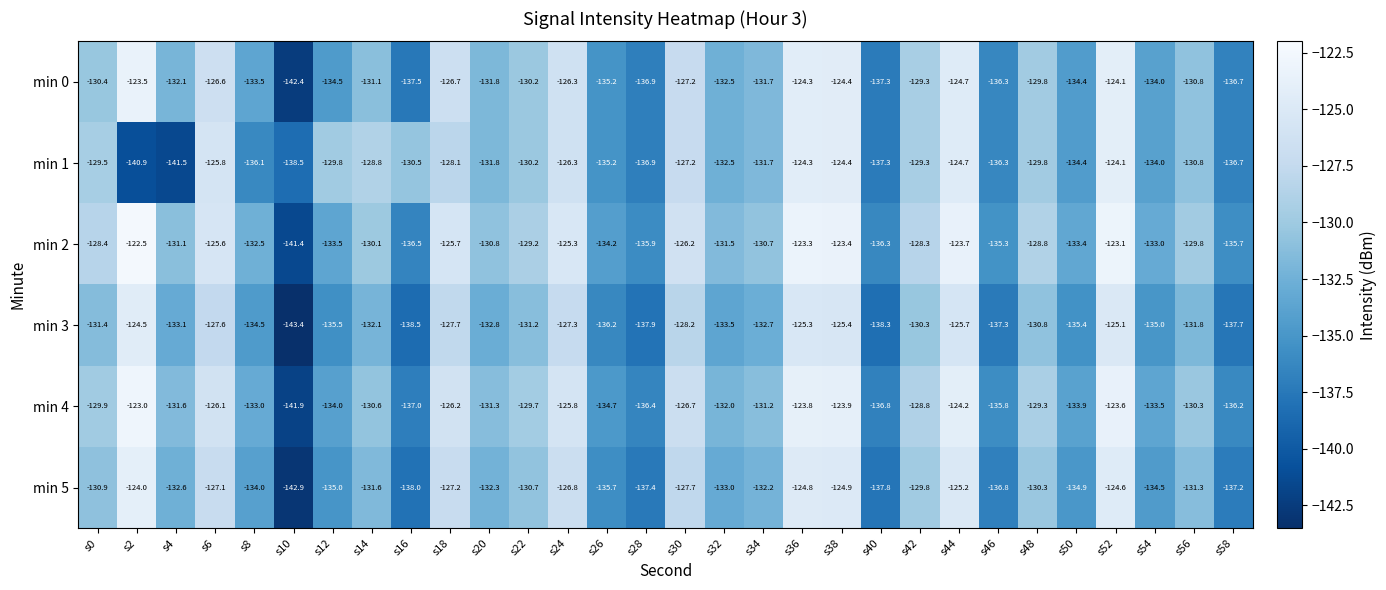

Rank the series by their maximum value, from highest to lowest.

min 2, min 4, min 0, min 5, min 1, min 3